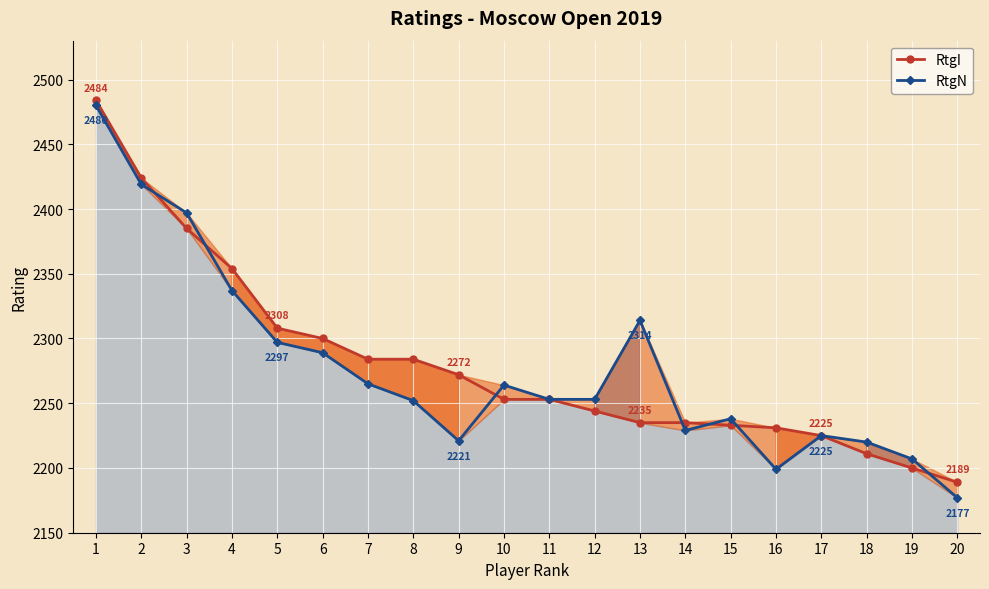

Which series changed the most between 15 and 19?

RtgI